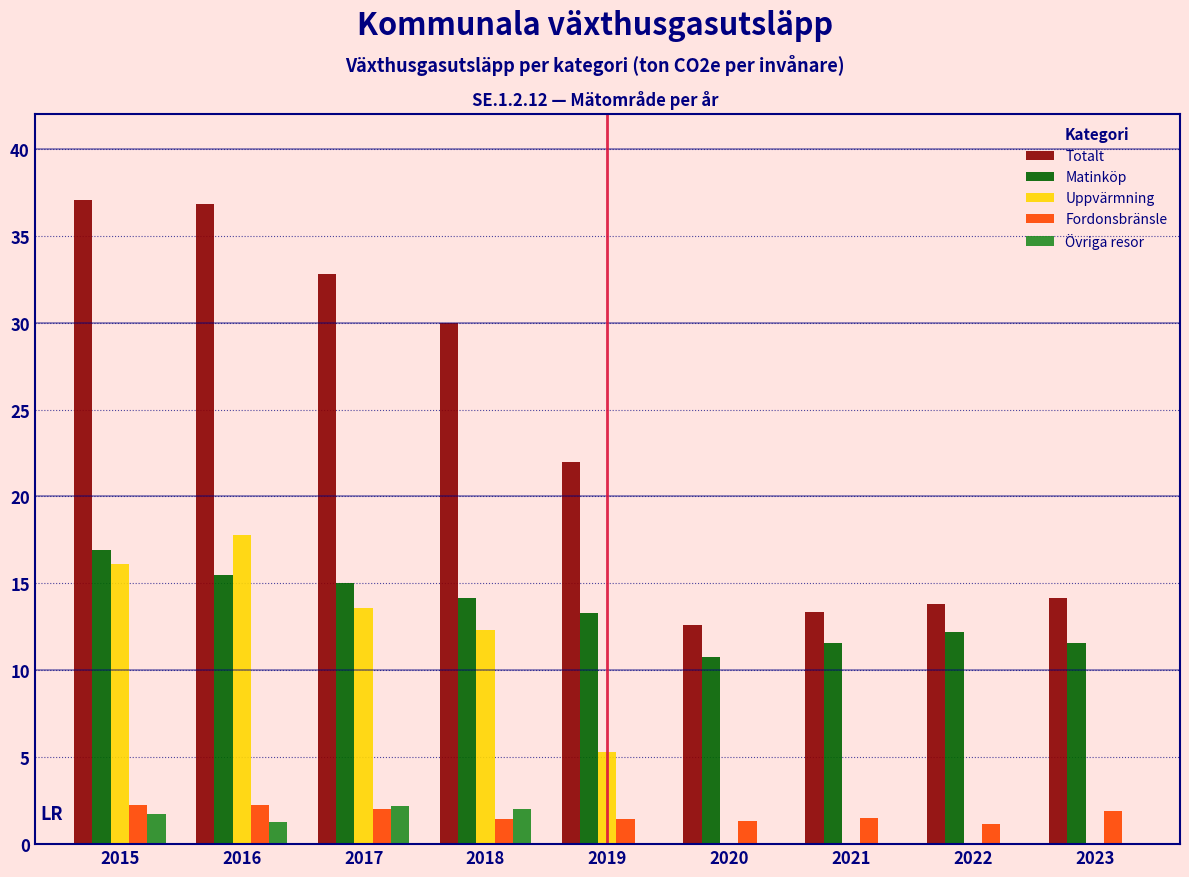

Which series changed the most between 2016 and 2023?

Totalt